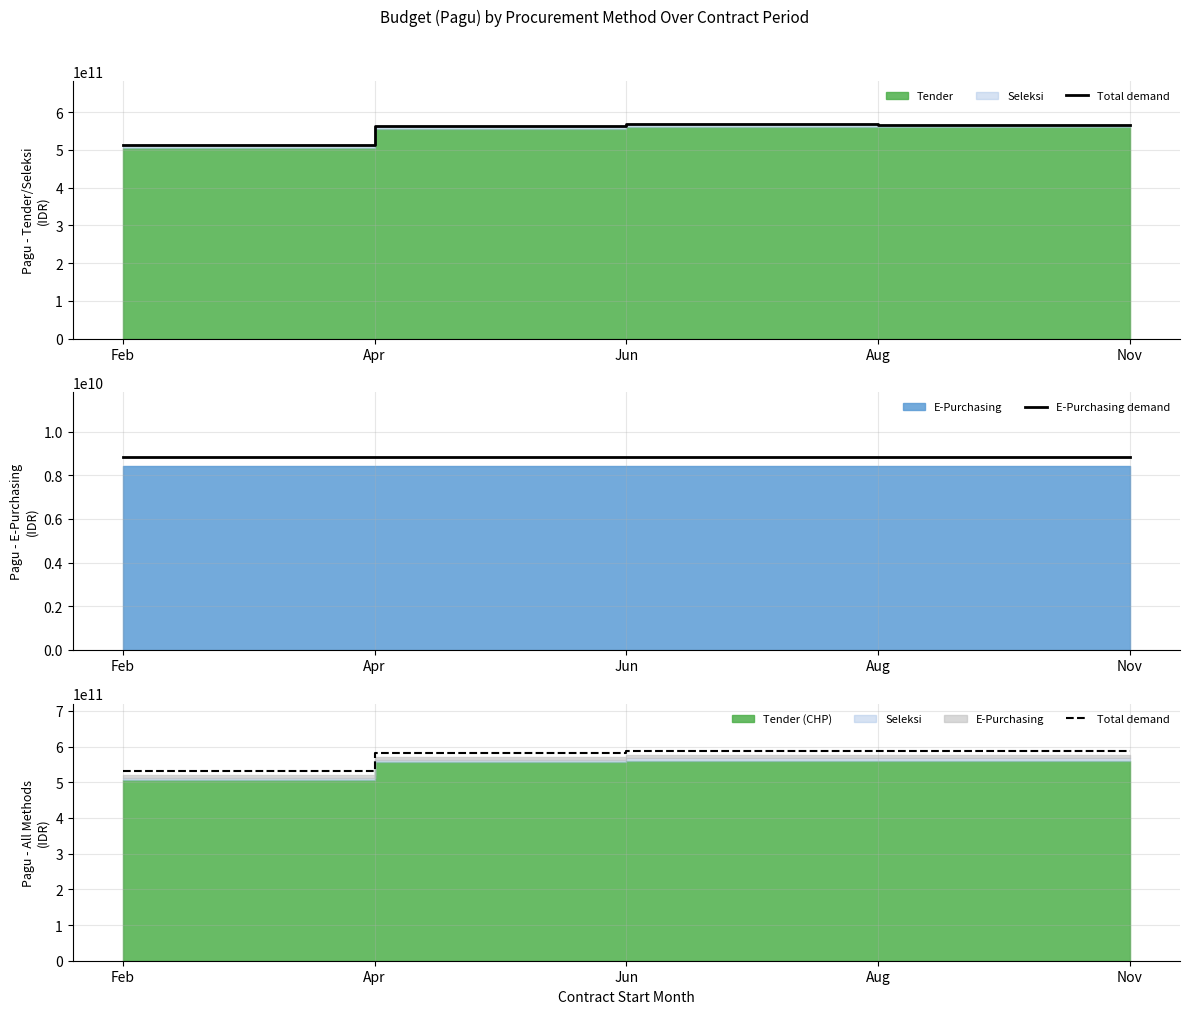

True or false: E-Purchasing demand and Total demand intersect in this chart.

False